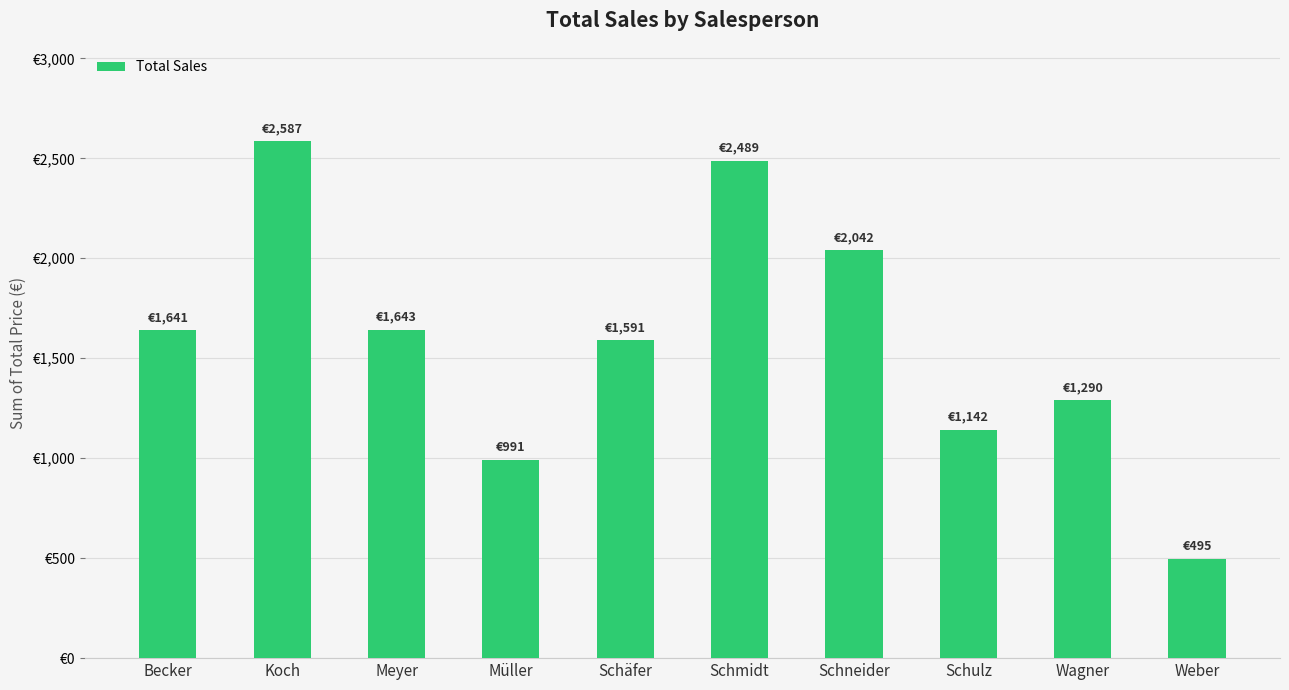

Is it true that the value at Becker is 2808?

False